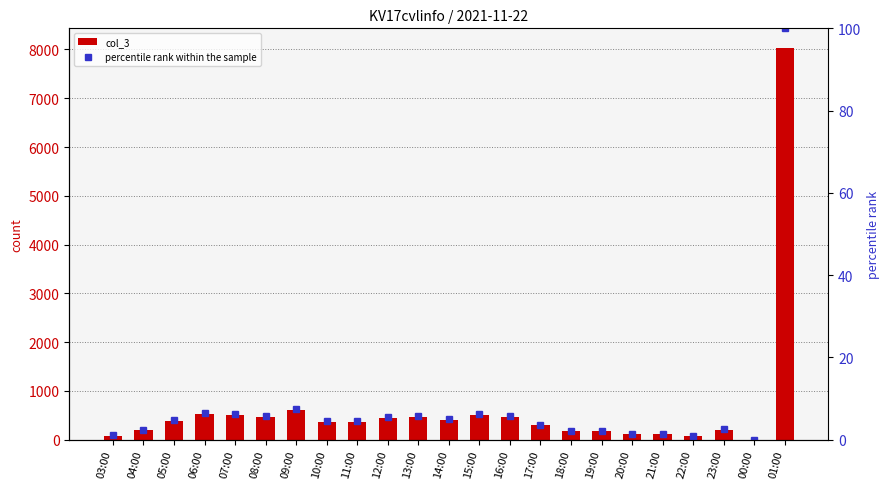

What is the greatest value displayed?

8032.0